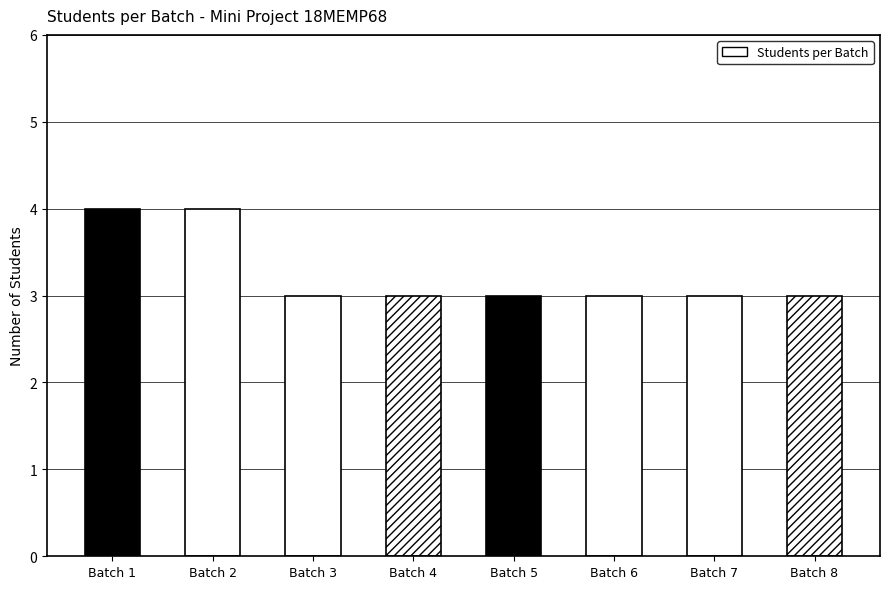

Rank the categories by value from lowest to highest.

Batch 3, Batch 4, Batch 5, Batch 6, Batch 7, Batch 8, Batch 1, Batch 2